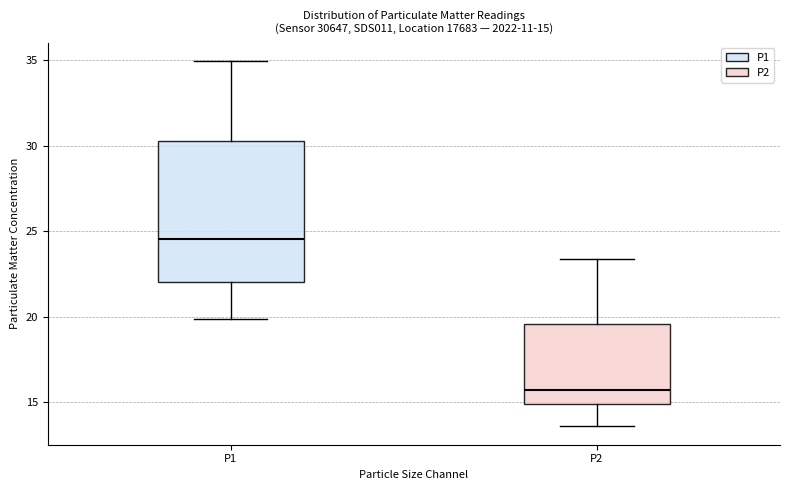

Which box is the tallest, from its lower edge to its upper edge?

P1